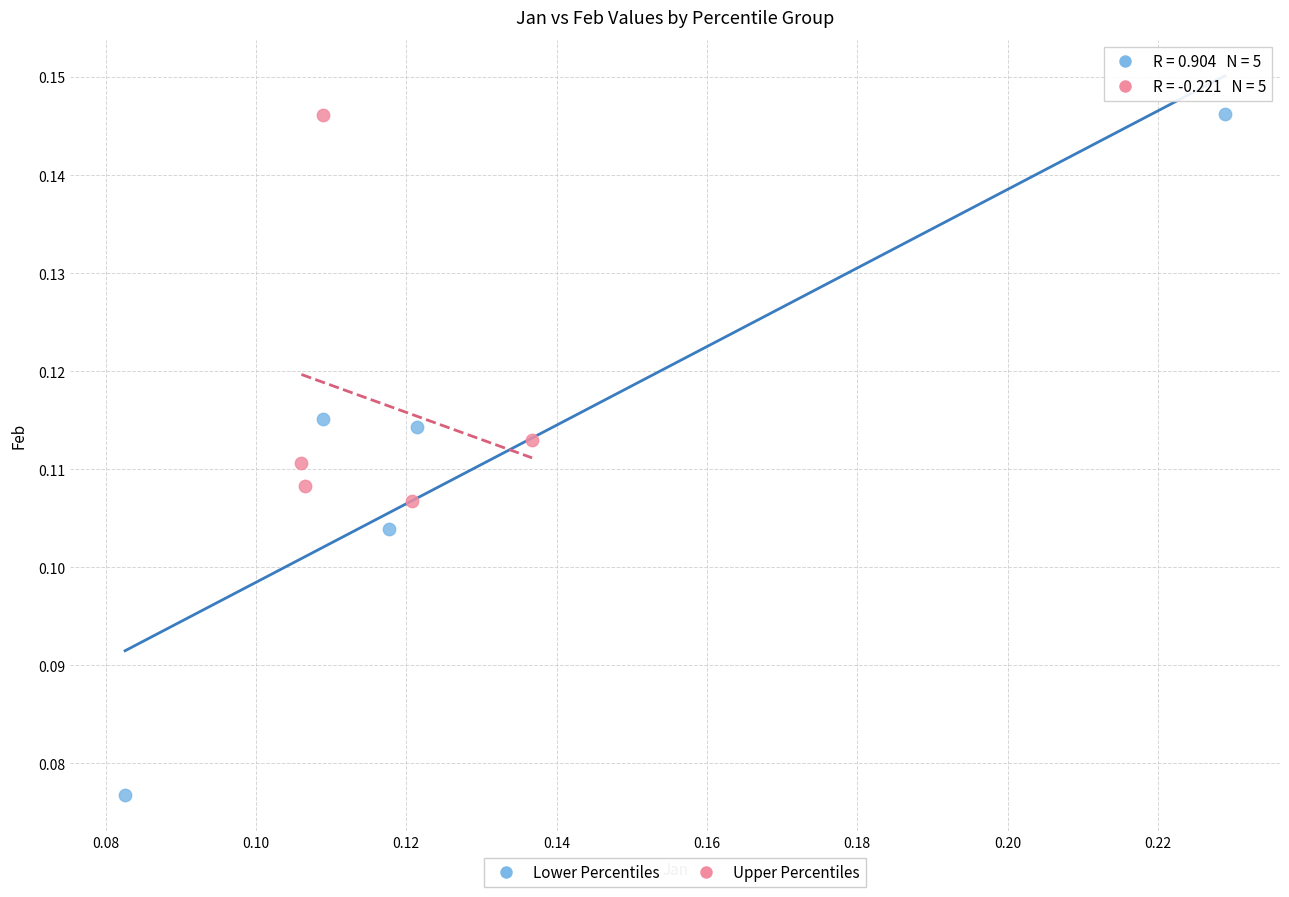

Which series reaches the minimum Y coordinate?

Lower Percentiles